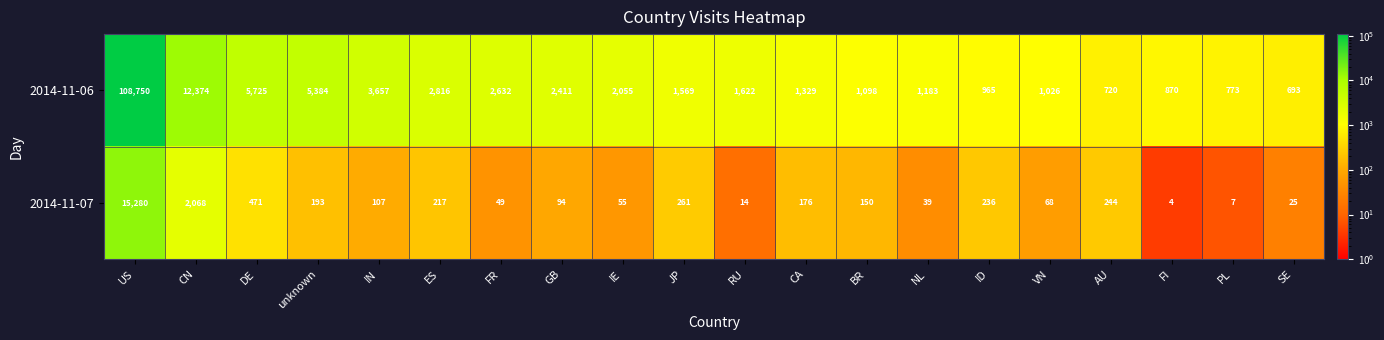

How many categories are shown in the chart?

20